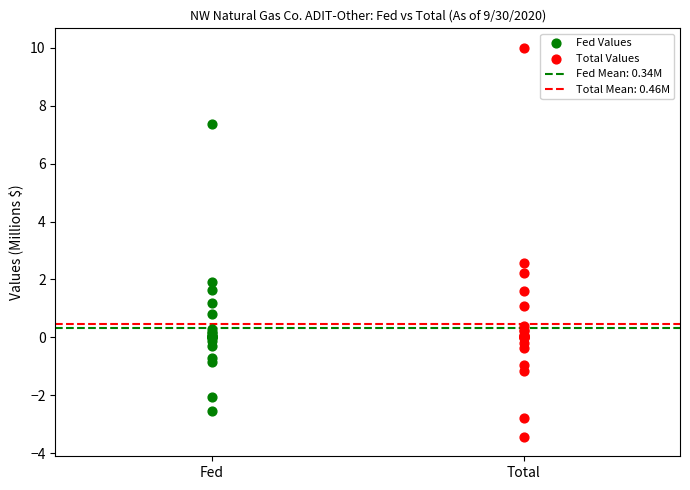

Which series has the largest Y range (max minus min)?

Total Values